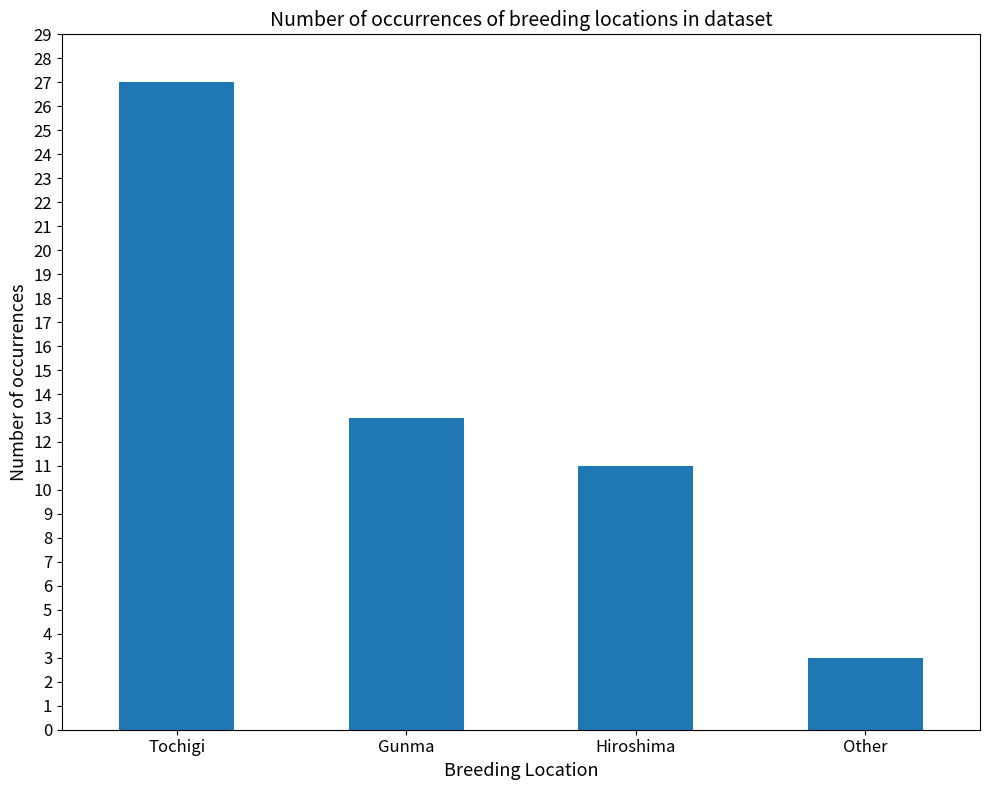

How many categories are shown in the chart?

4